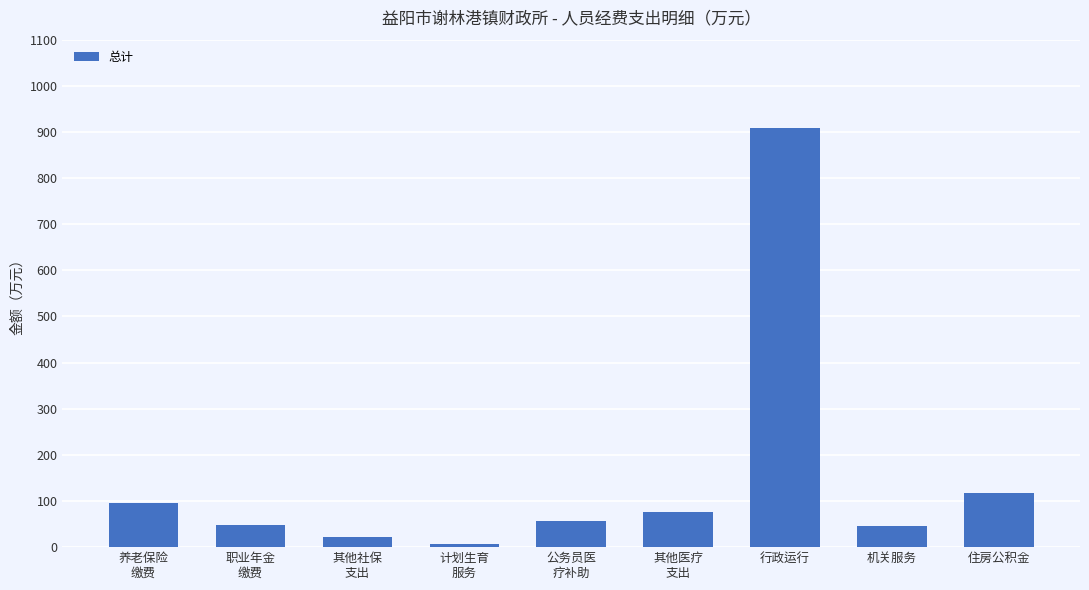

Count the number of categories in the chart.

9